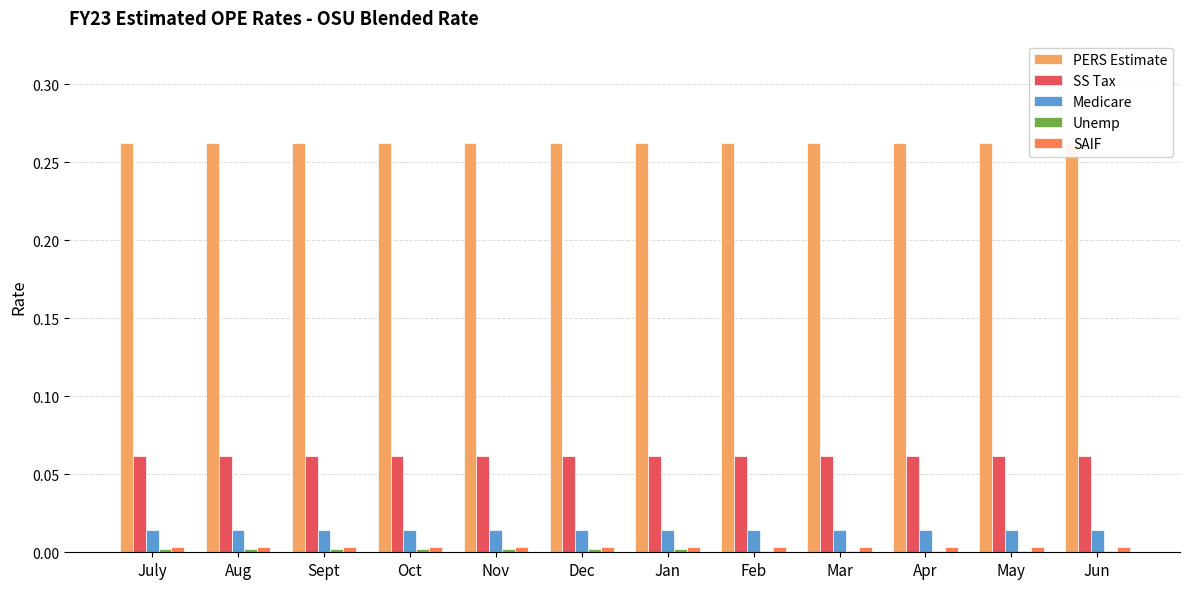

What is the greatest value displayed?

0.3